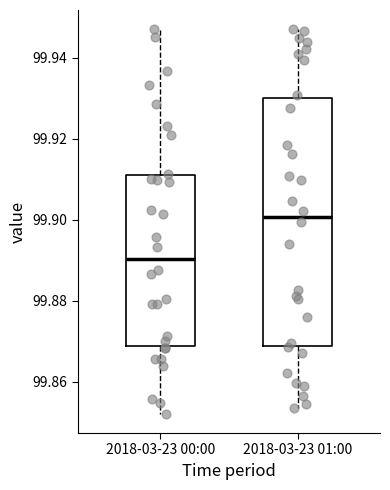

Reading left to right, transcribe this box plot: for each box, give where its median line is, the range the box spans, and where its two whiskers end, as read against the y-axis. The values are not printed on the chart, so give them approximately, as read against the axis.

2018-03-23 00:00: median 99.890, box 99.868 to 99.910, whiskers 99.852 to 99.946
2018-03-23 01:00: median 99.900, box 99.868 to 99.930, whiskers 99.854 to 99.946